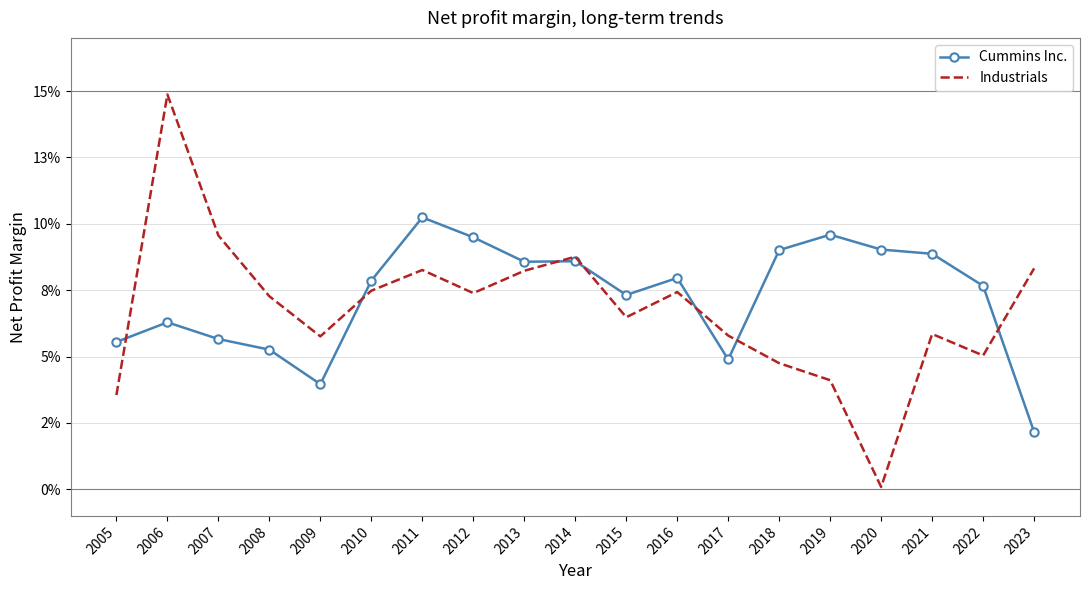

What are all the series names shown in the legend?

Cummins Inc., Industrials